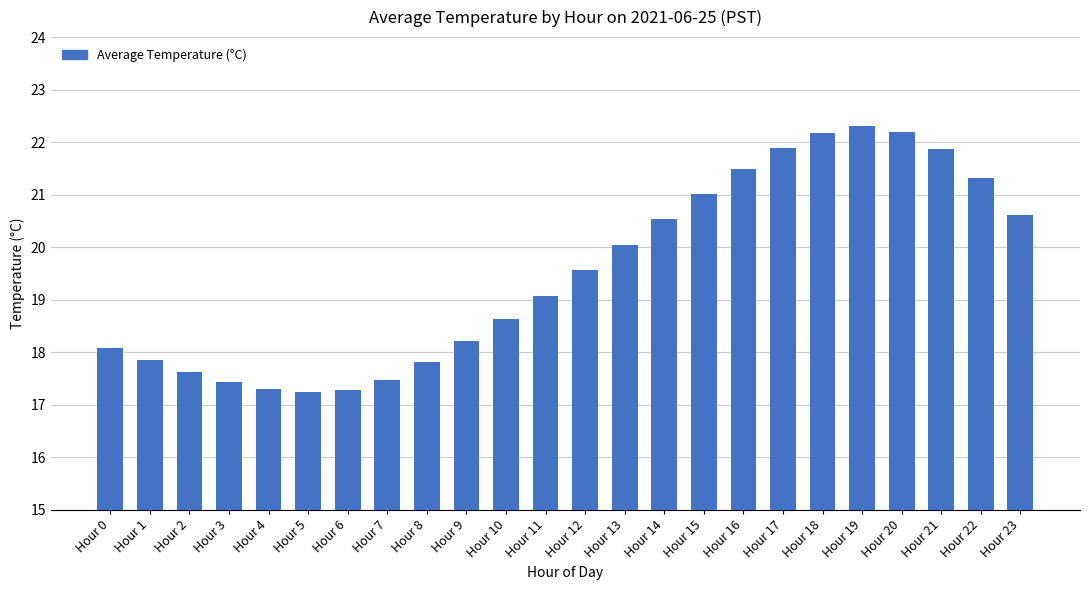

What is the difference between the maximum and second lowest values?

5.0